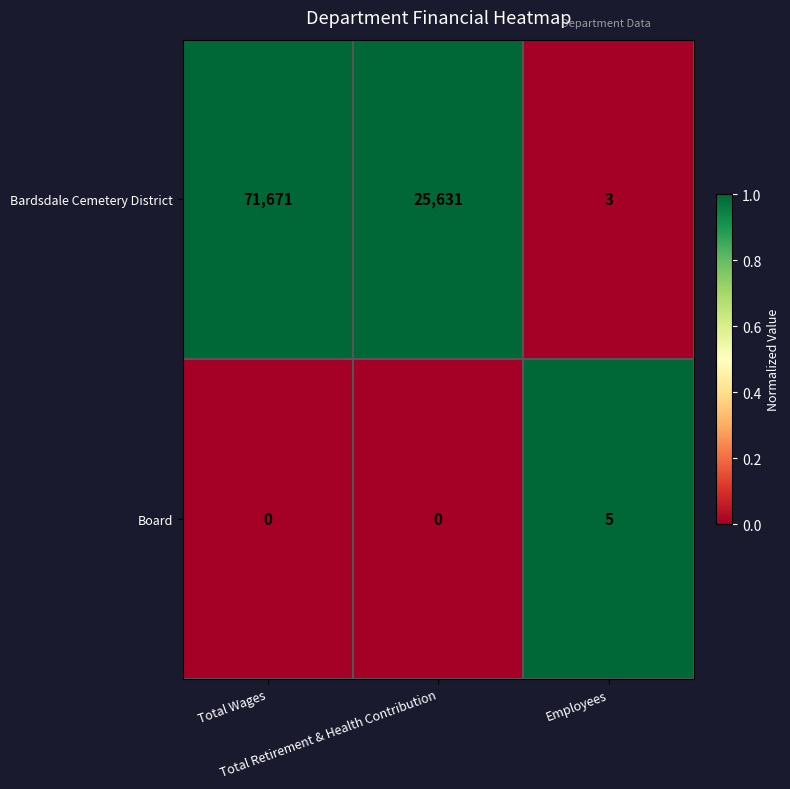

List the series in order of their peak value, lowest first.

Board, Bardsdale Cemetery District